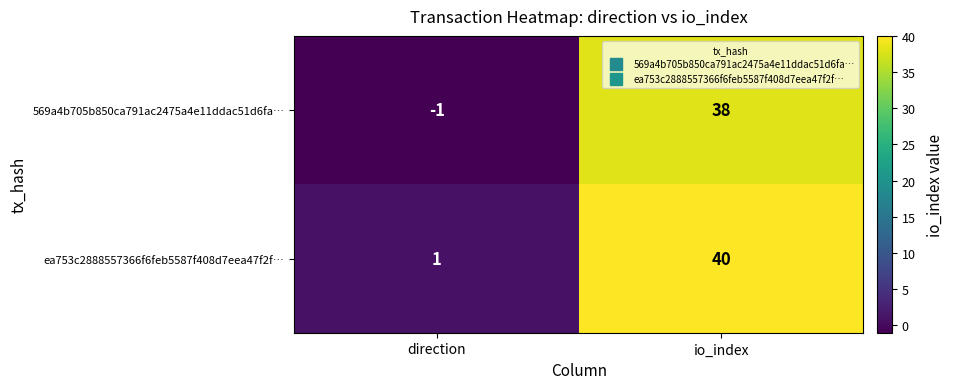

Which category has the highest value in the ea753c2888557366f6feb5587f408d7eea47f2f… series?

io_index